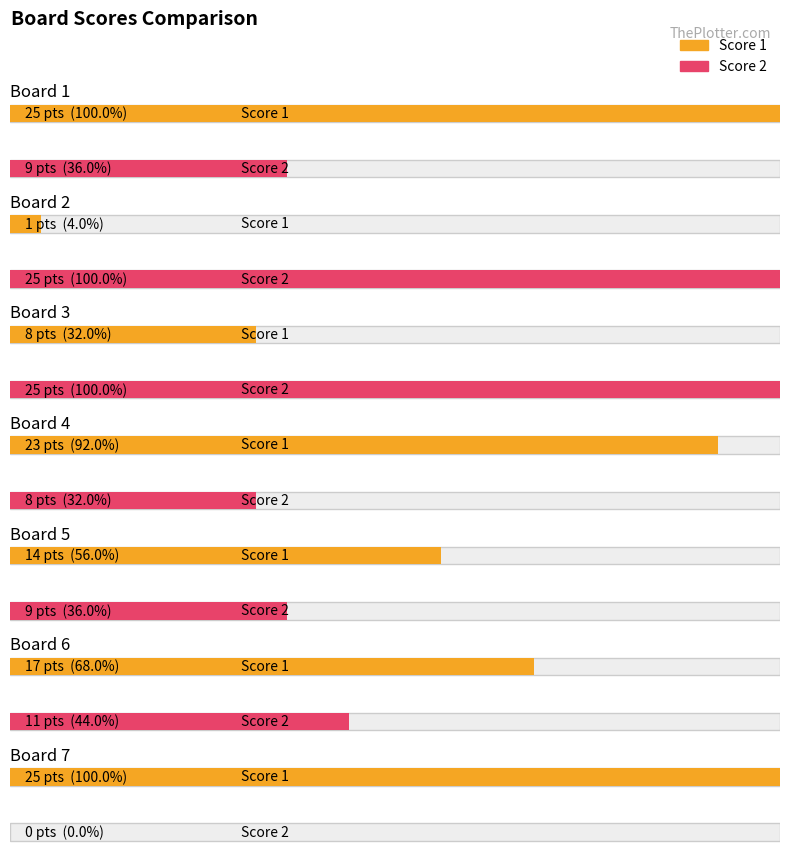

Between Board 3 and Board 4, which series saw the biggest shift?

Score 2